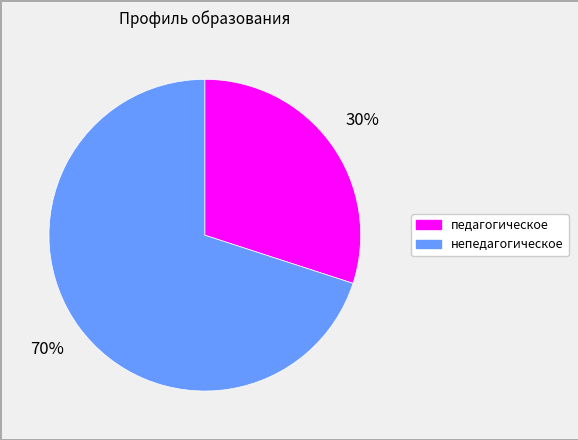

What is the largest slice in the pie chart?

непедагогическое